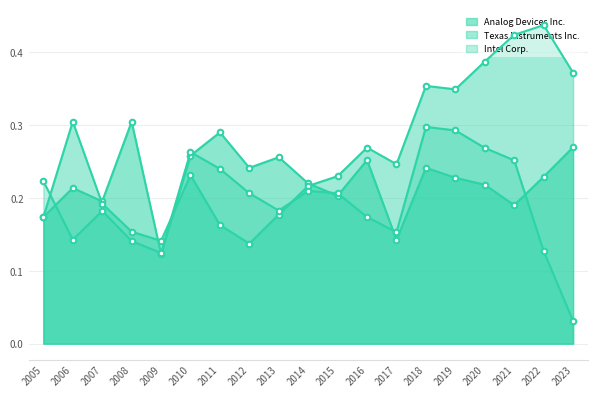

What is the value of the Texas Instruments Inc. point at the 3rd from the left?

0.2